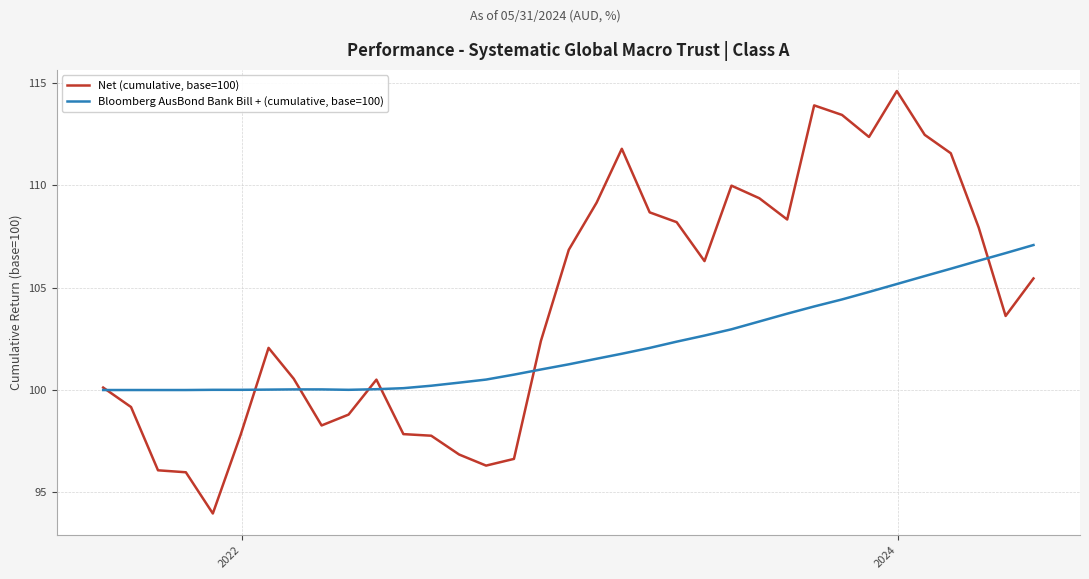

List the series in order of their peak value, lowest first.

Bloomberg AusBond Bank Bill + (cumulative, base=100), Net (cumulative, base=100)